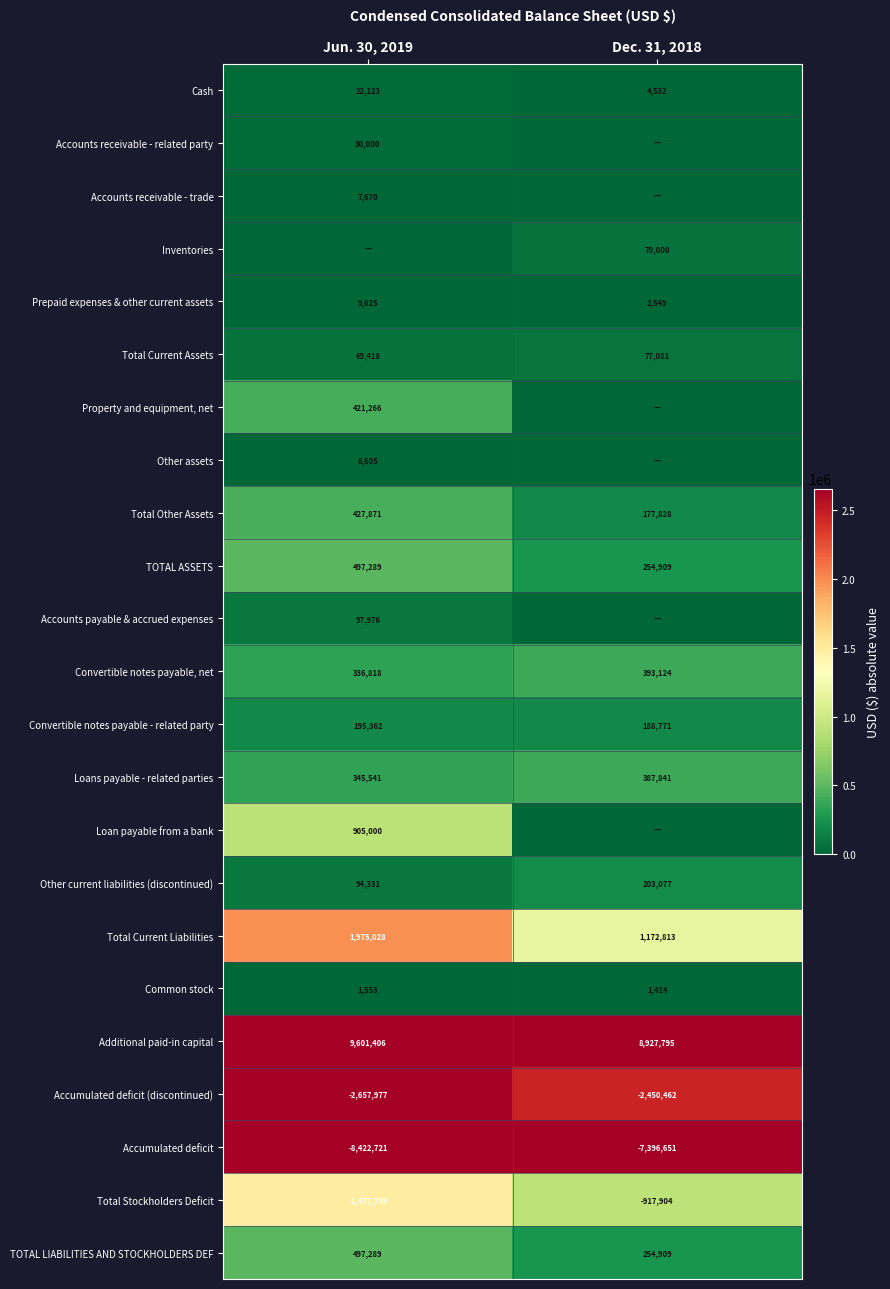

Is it true that Total Stockholders Deficit equals -1209864 at Dec. 31, 2018?

False